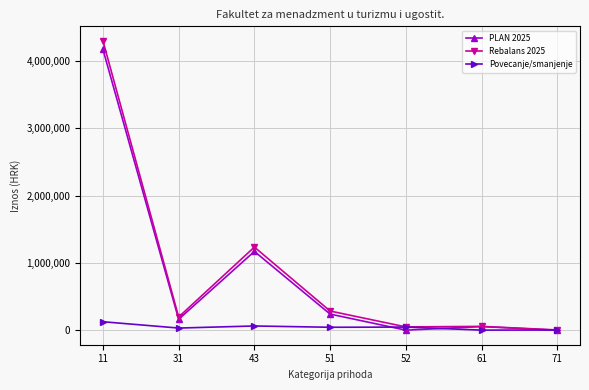

Which series changed the most between 11 and 52?

Rebalans 2025